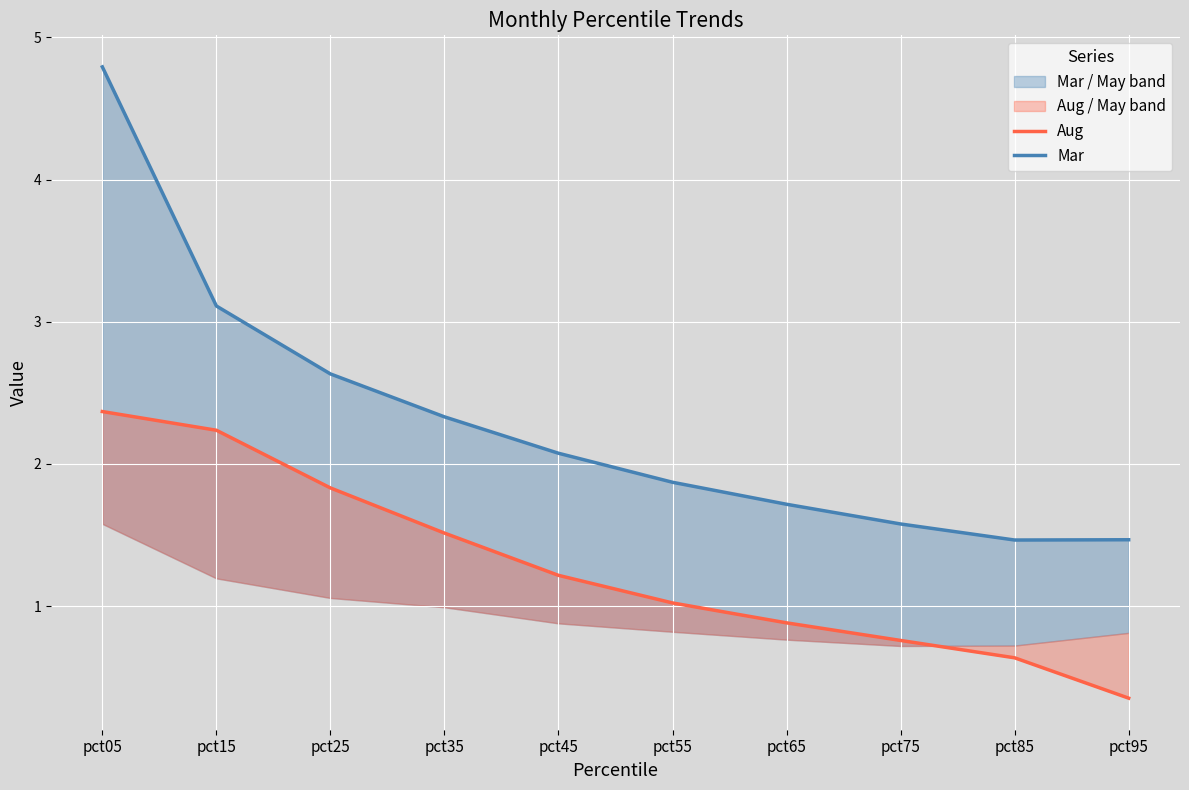

Reading left to right, extract all data points from this chart.

Aug: pct05=2.4	pct15=2.2	pct25=1.8	pct35=1.5	pct45=1.2	pct55=1.0	pct65=0.9	pct75=0.8	pct85=0.6	pct95=0.4
Mar: pct05=4.8	pct15=3.1	pct25=2.6	pct35=2.3	pct45=2.1	pct55=1.9	pct65=1.7	pct75=1.6	pct85=1.5	pct95=1.5